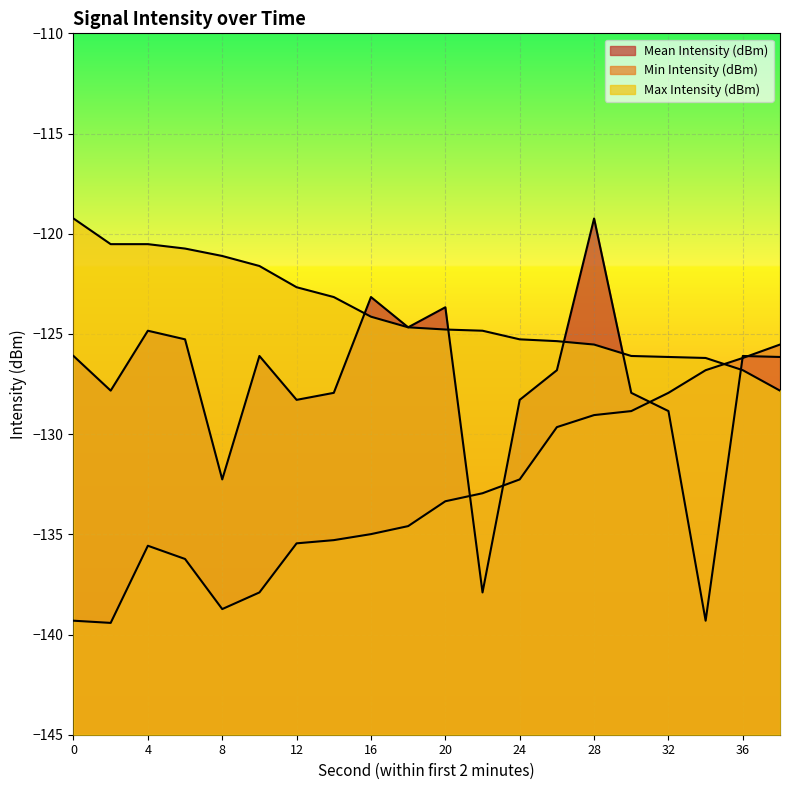

List the series in order of their peak value, lowest first.

Min Intensity (dBm), Mean Intensity (dBm), Max Intensity (dBm)